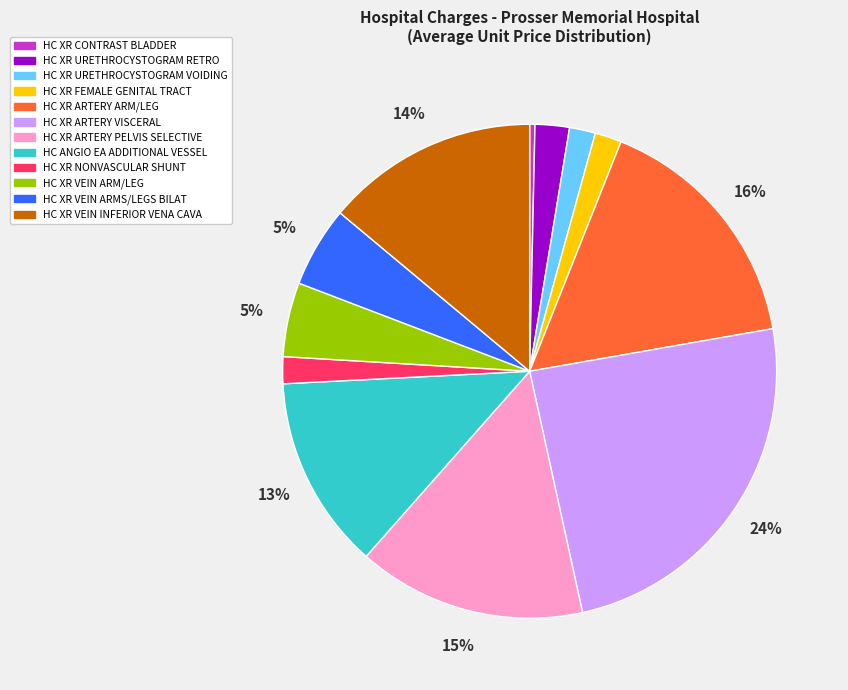

To the nearest percent, what percentage of the pie is HC XR ARTERY PELVIS SELECTIVE?

15%